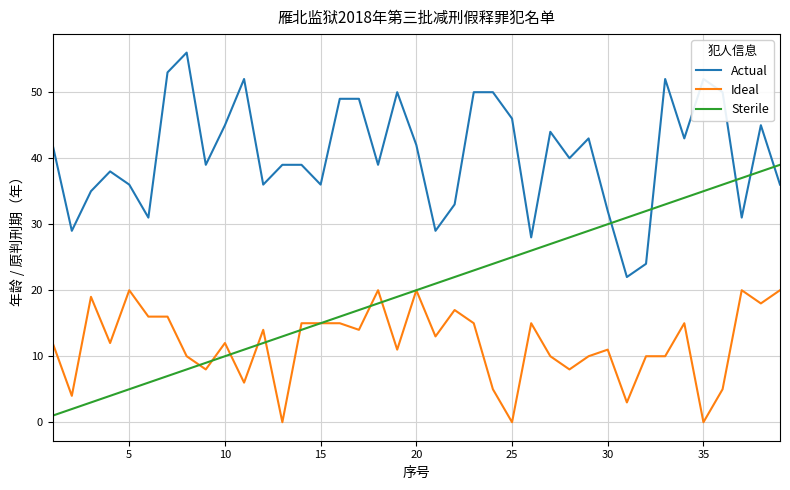

True or false: Ideal has more than 0 points higher than both neighbors.

True